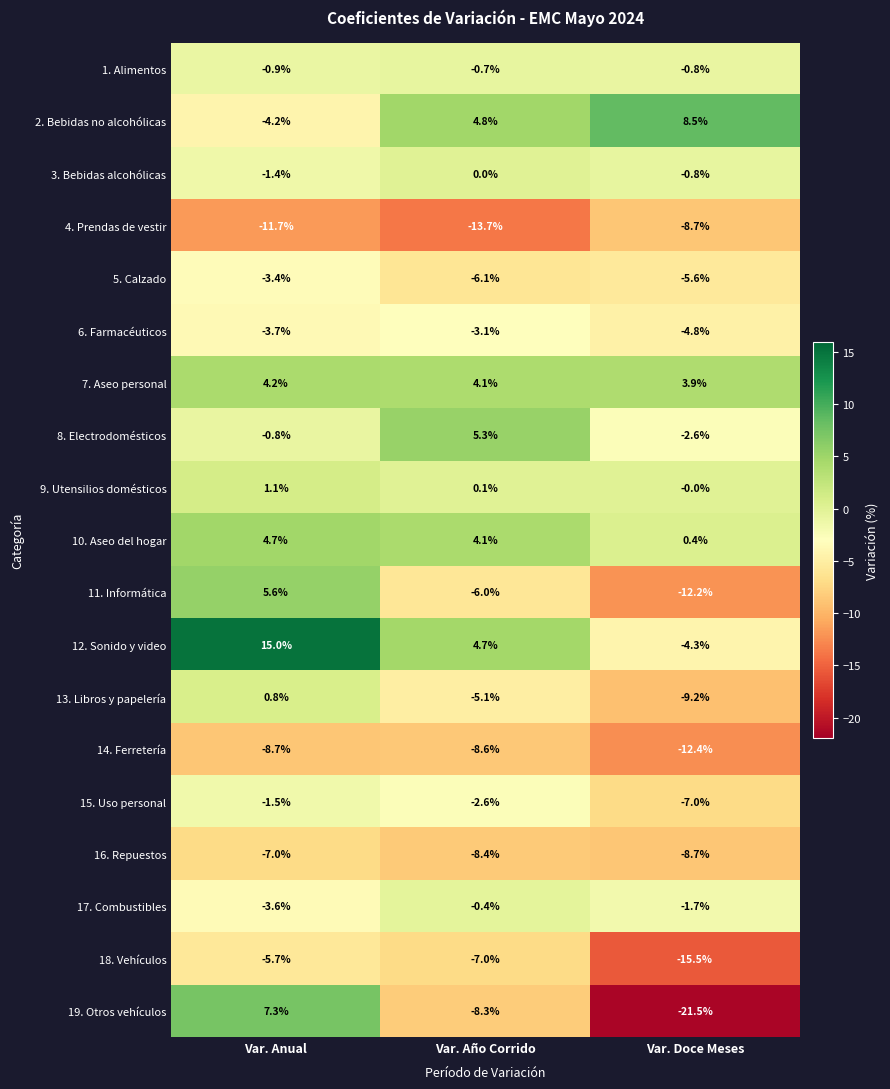

What is the spread (max minus min) of values at Var. Anual?

26.7